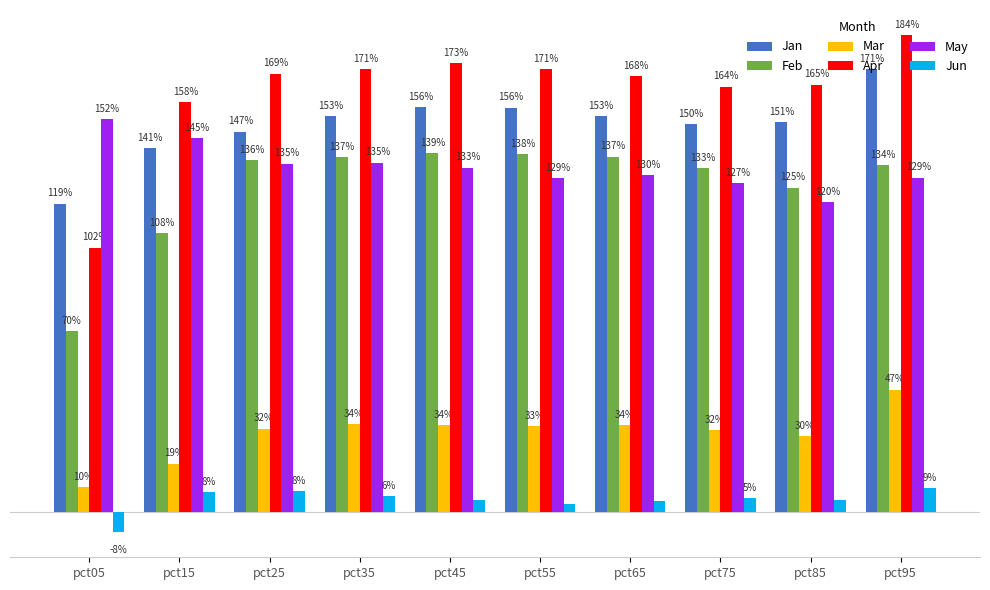

Which series has the widest spread of values?

Apr